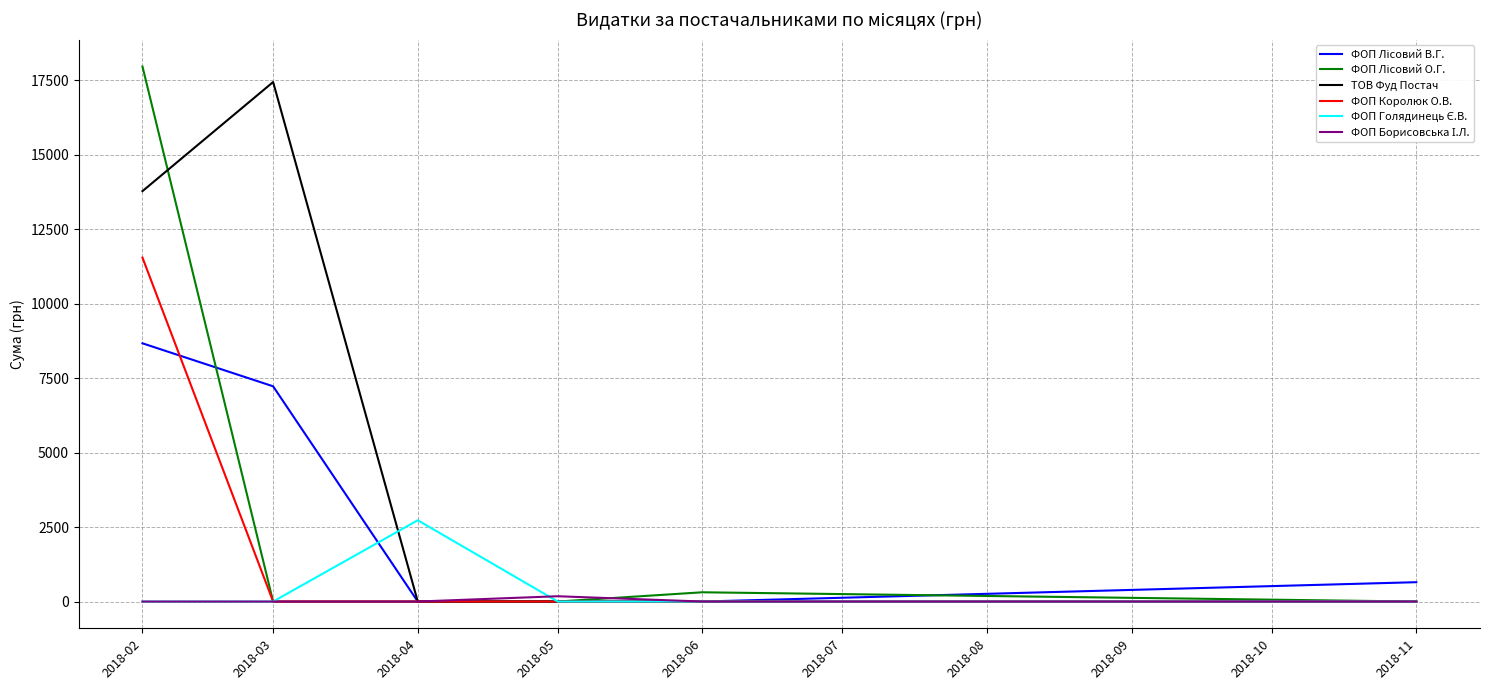

What is the greatest value displayed?

17968.1